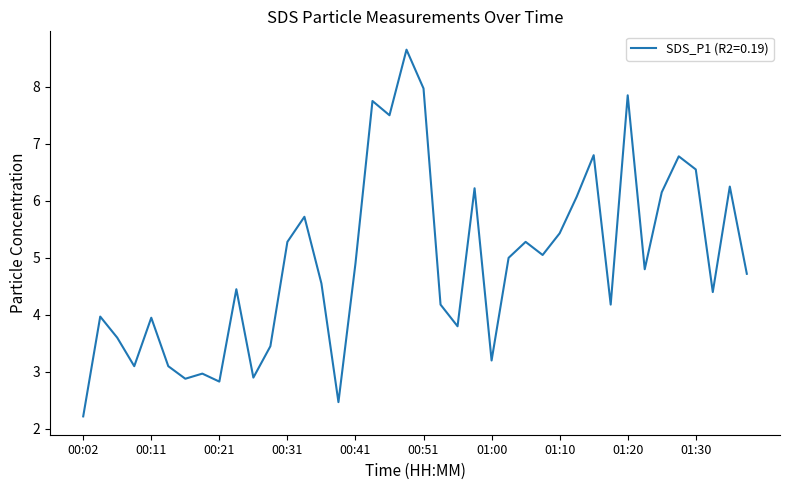

What is the minimum value shown in the chart?

2.2